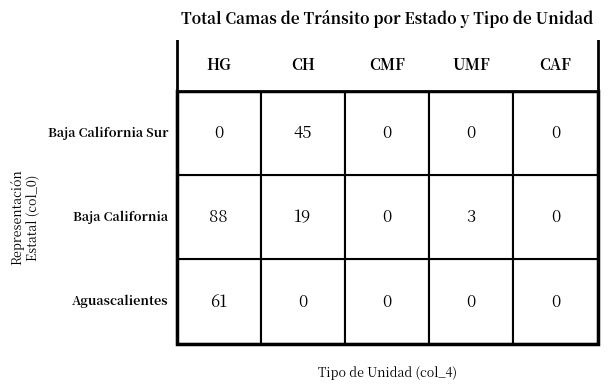

How many data points in Aguascalientes are above 0?

1